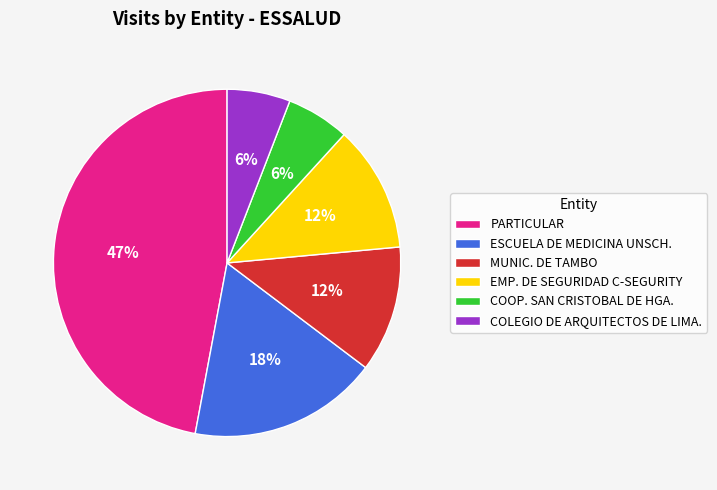

How many segments does this pie chart have?

6